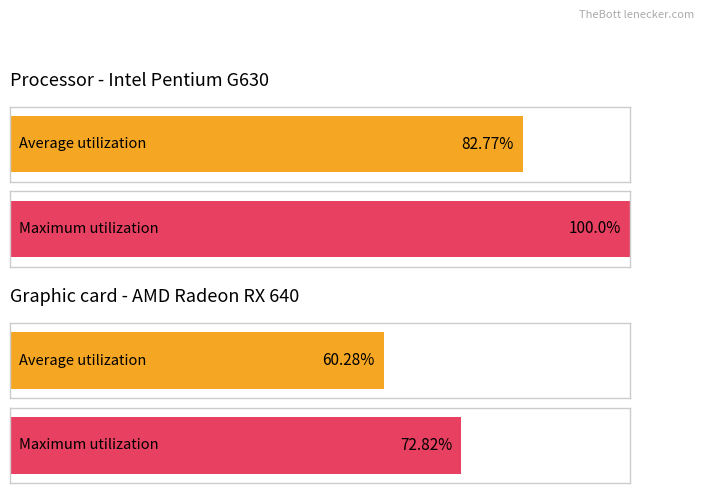

How many groups of bars are there?

2